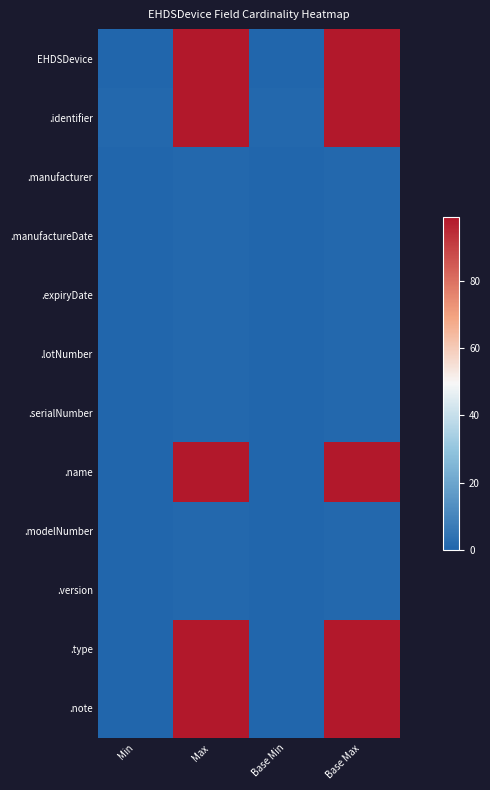

Reading left to right, transcribe all the data shown in this chart.

EHDSDevice: Min=0	Max=99	Base Min=0	Base Max=99
.identifier: Min=1	Max=99	Base Min=1	Base Max=99
.manufacturer: Min=0	Max=1	Base Min=0	Base Max=1
.manufactureDate: Min=0	Max=1	Base Min=0	Base Max=1
.expiryDate: Min=0	Max=1	Base Min=0	Base Max=1
.lotNumber: Min=0	Max=1	Base Min=0	Base Max=1
.serialNumber: Min=0	Max=1	Base Min=0	Base Max=1
.name: Min=0	Max=99	Base Min=0	Base Max=99
.modelNumber: Min=0	Max=1	Base Min=0	Base Max=1
.version: Min=0	Max=1	Base Min=0	Base Max=1
.type: Min=0	Max=99	Base Min=0	Base Max=99
.note: Min=0	Max=99	Base Min=0	Base Max=99